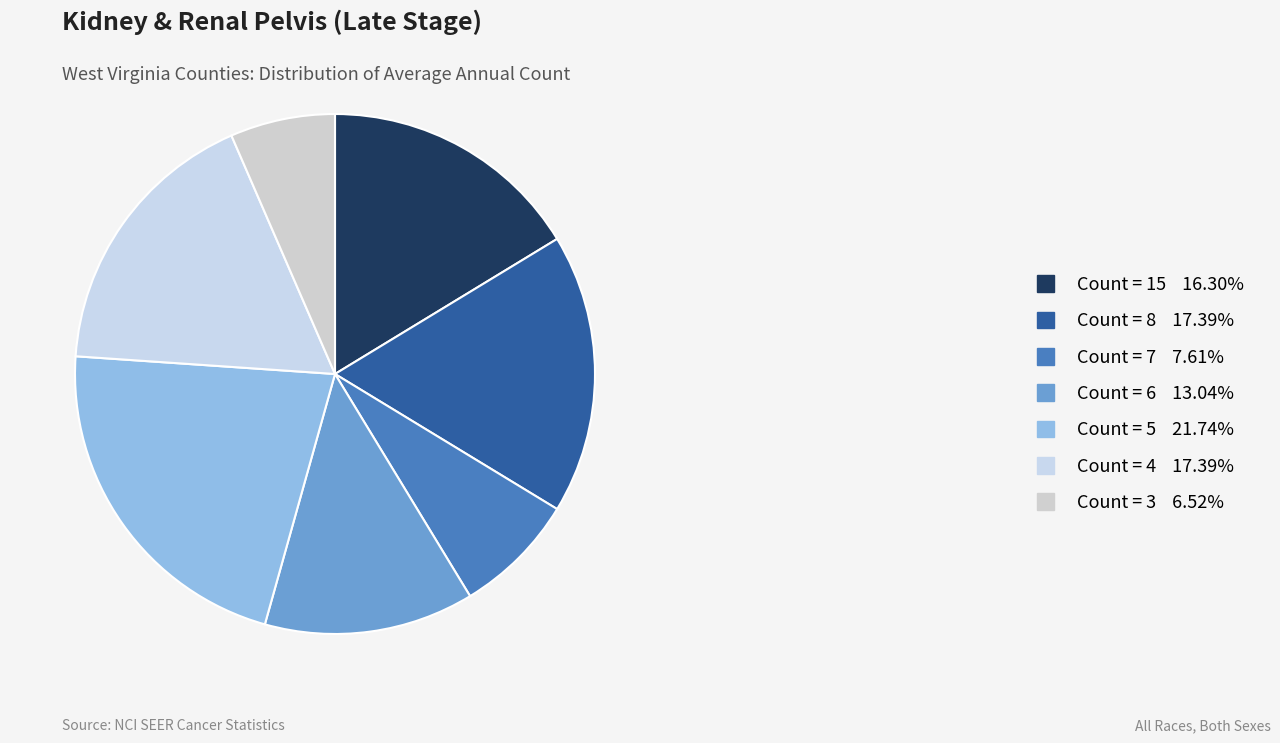

Count the number of slices in the pie.

7